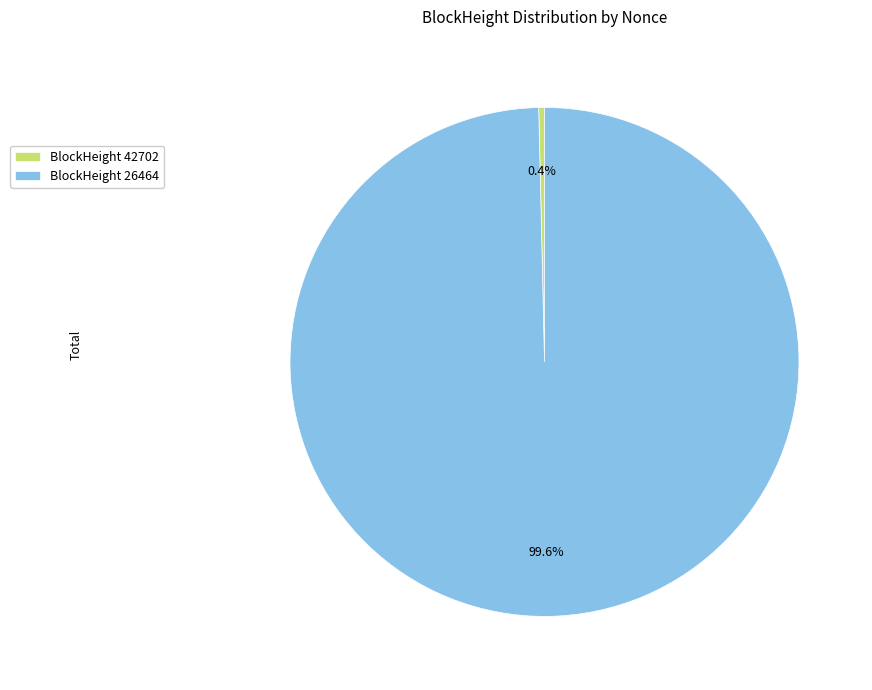

Which category has the biggest portion of the pie?

BlockHeight 26464